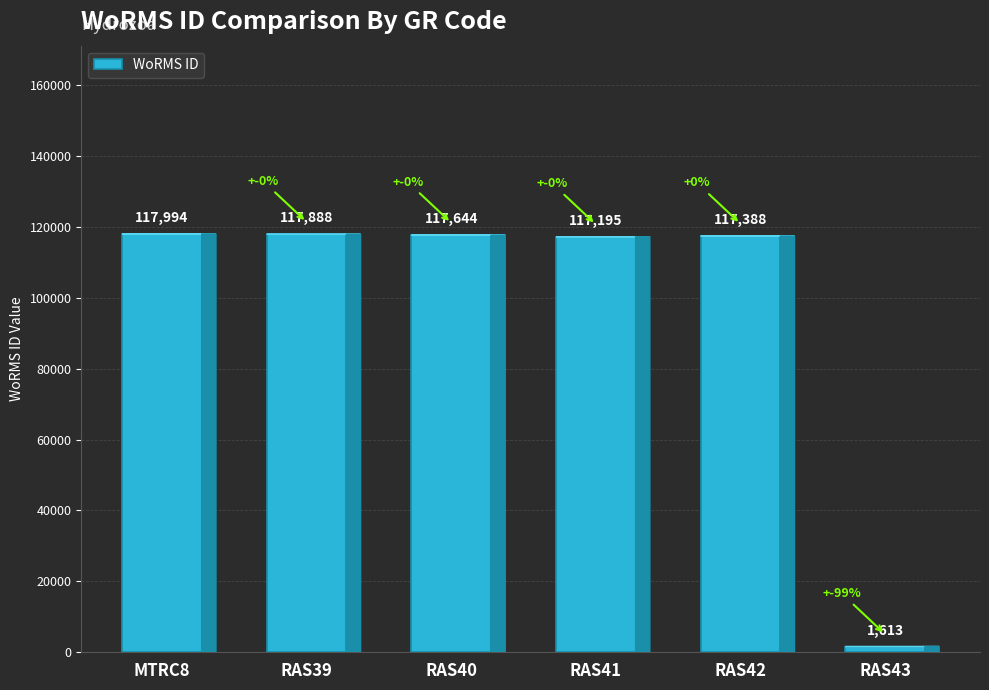

What is the smallest value displayed?

1613